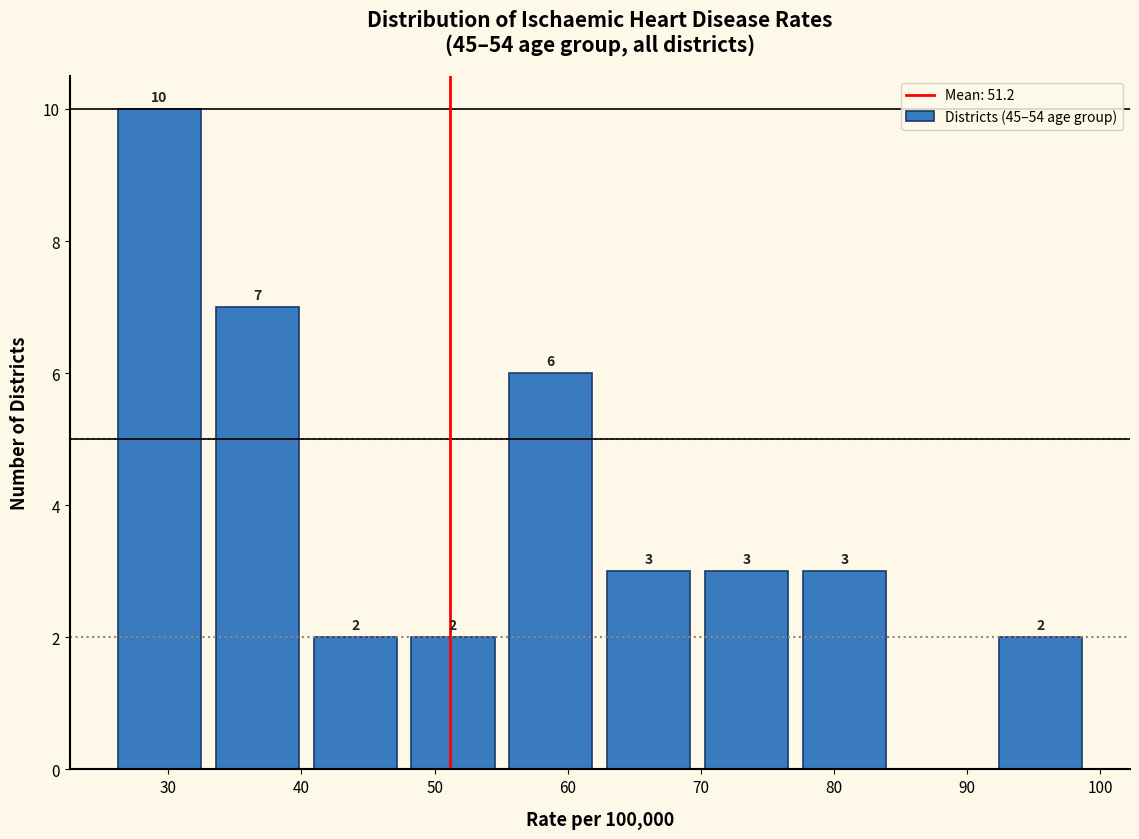

Which range on the x-axis has the tallest bar?

26 to 33